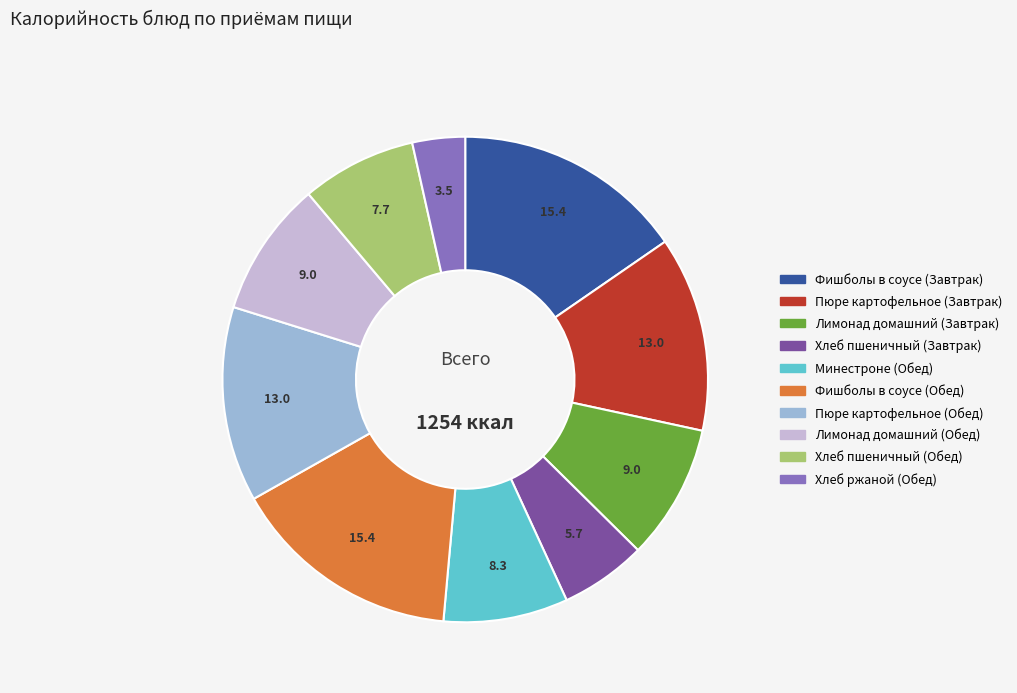

Between Хлеб пшеничный (Завтрак) and Хлеб ржаной (Обед), which is larger?

Хлеб пшеничный (Завтрак)